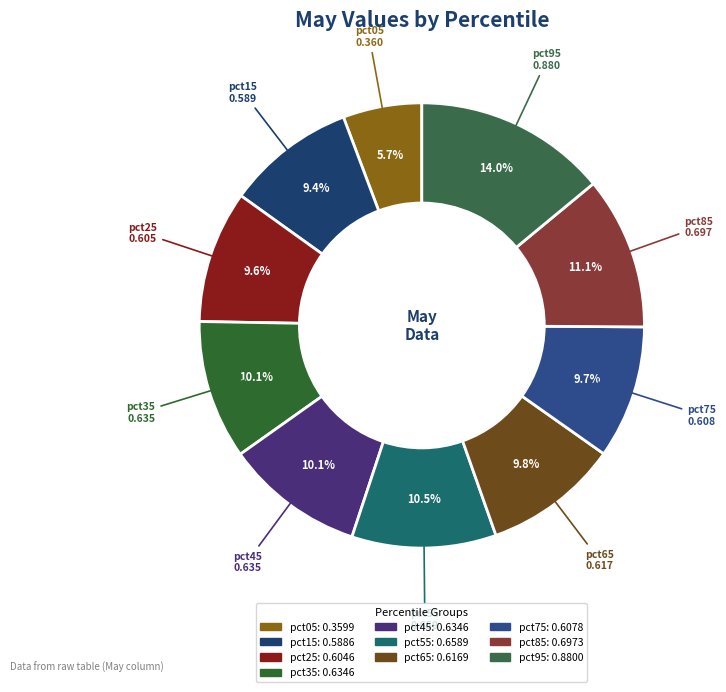

How many slices are in this pie chart?

10